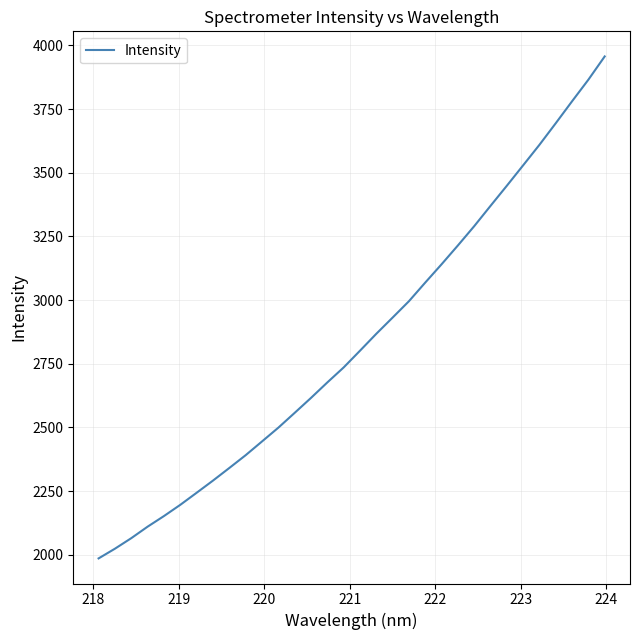

What is the difference between the maximum and minimum values?

1971.5